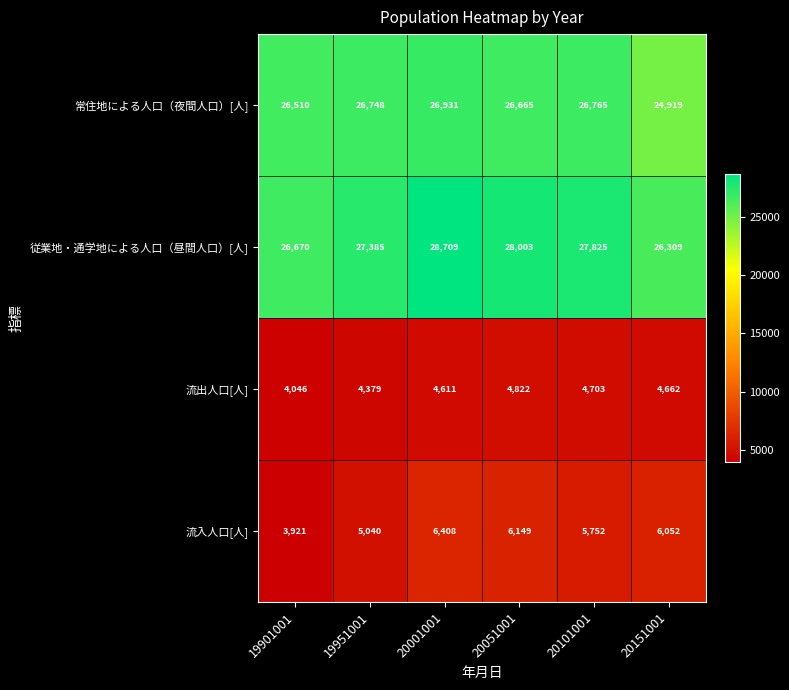

Which series has the largest total across all categories?

従業地・通学地による人口（昼間人口）[人]